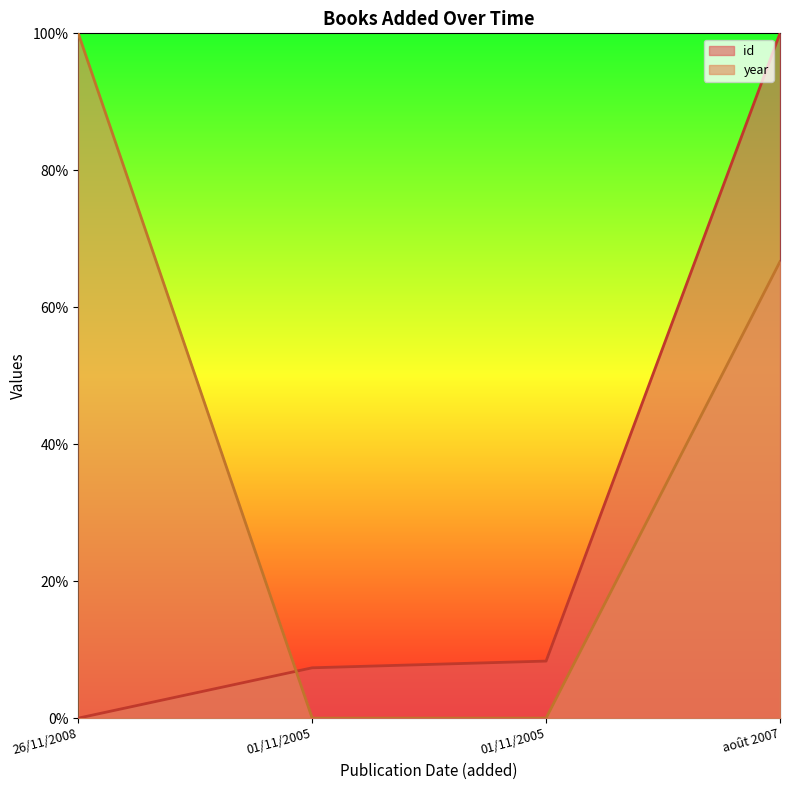

What is the total value across all series at 26/11/2008?

1.0